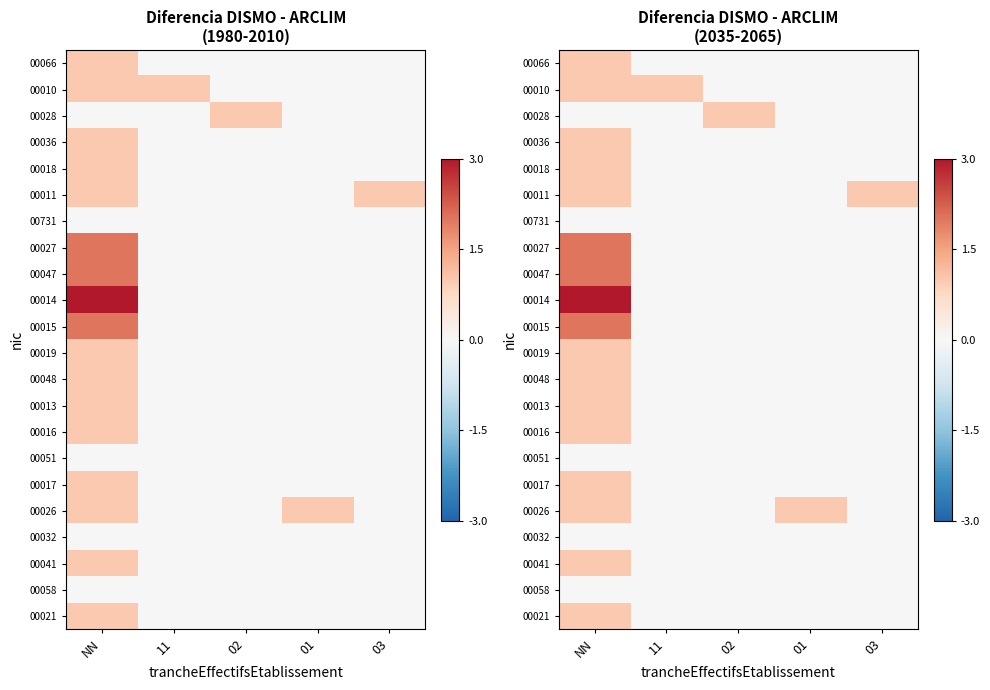

At how many categories does at least one series exceed 0?

5